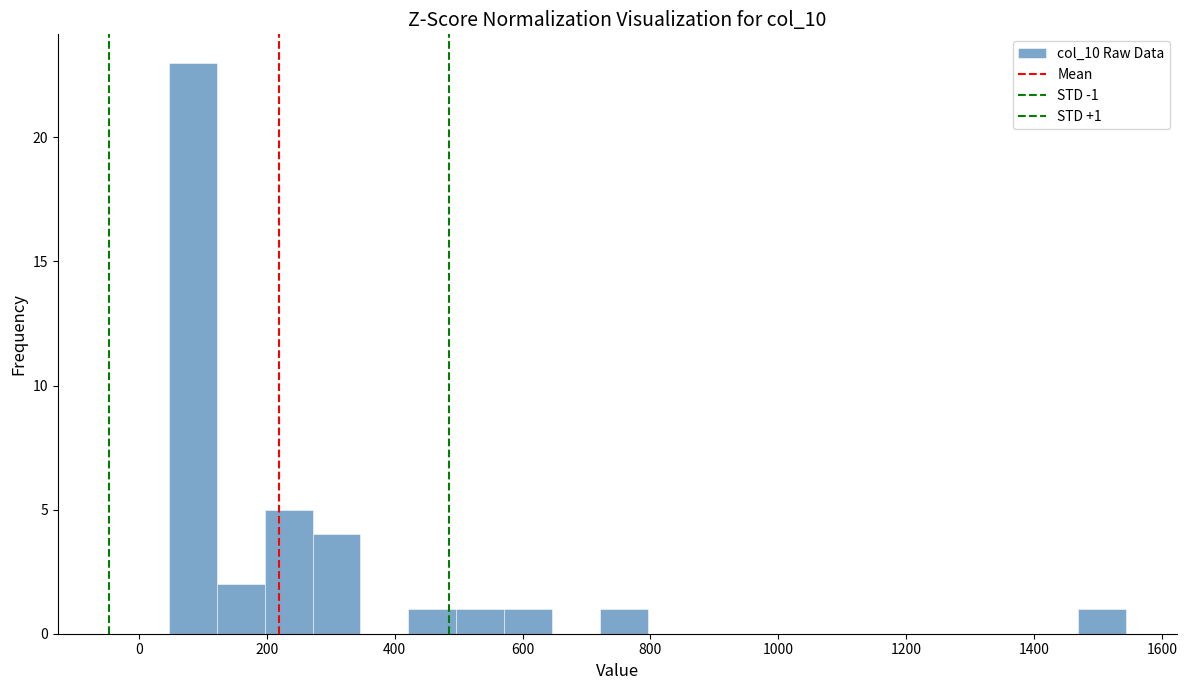

Read against the x-axis, roughly where is the centre of the tallest bar?

80